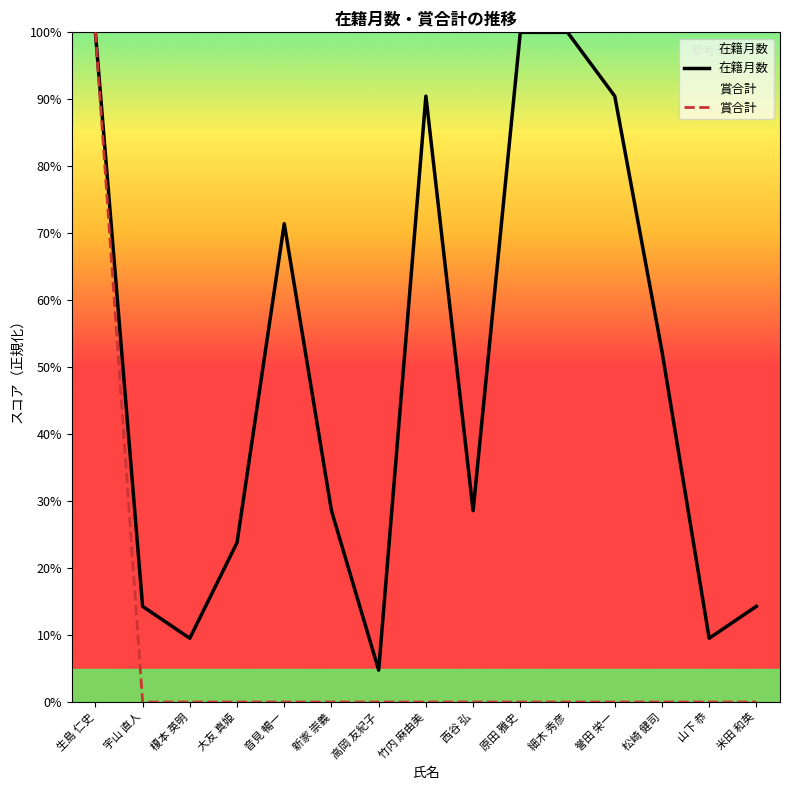

Which series has the widest spread of values?

賞合計